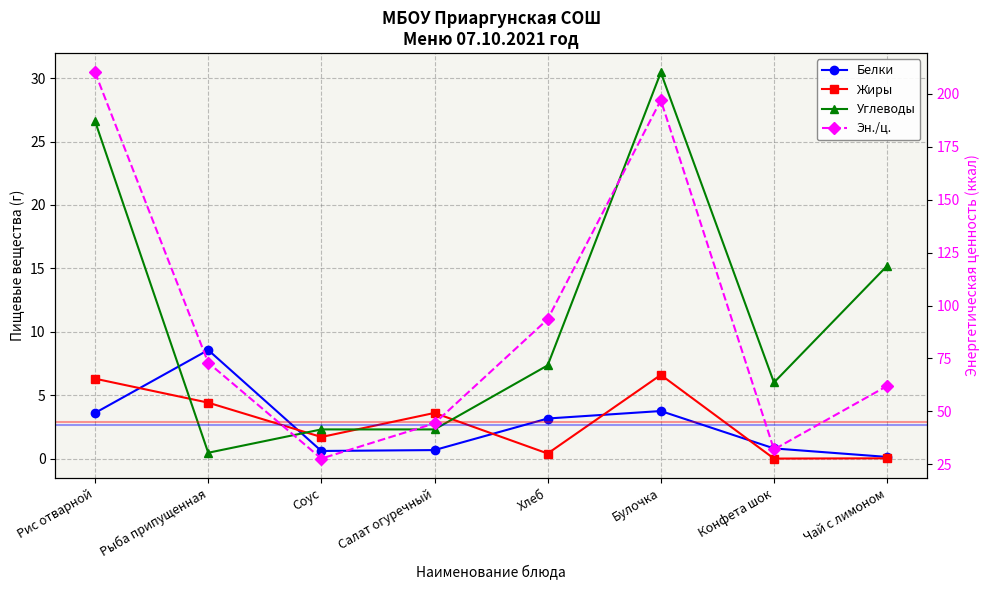

Is this an area chart (filled region under the line)?

No